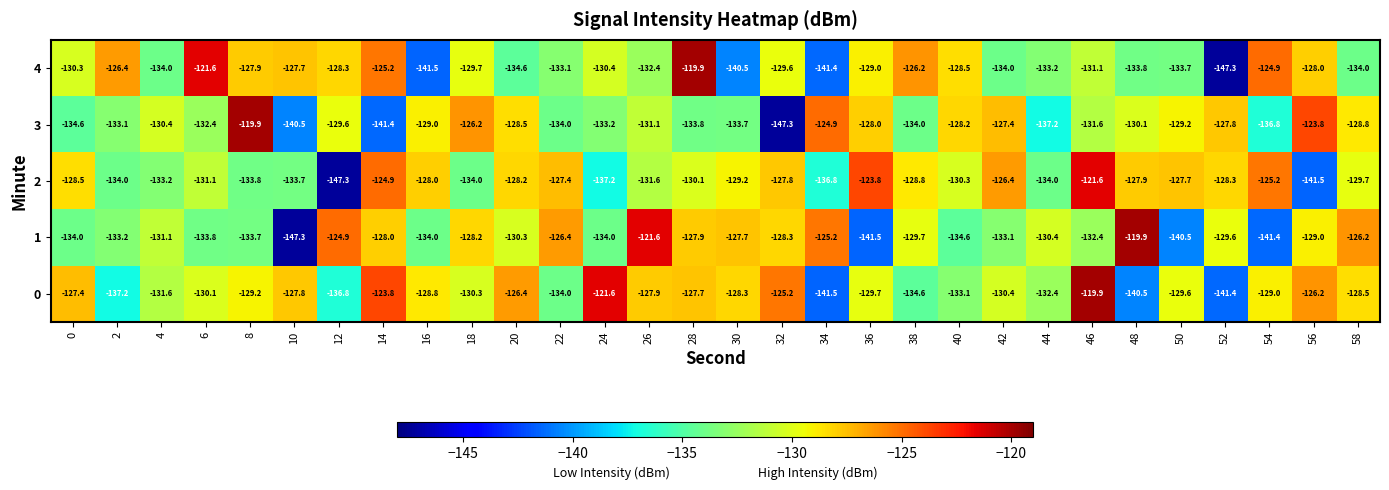

What is the sum of the 3 values at 38 and 26?

-265.1